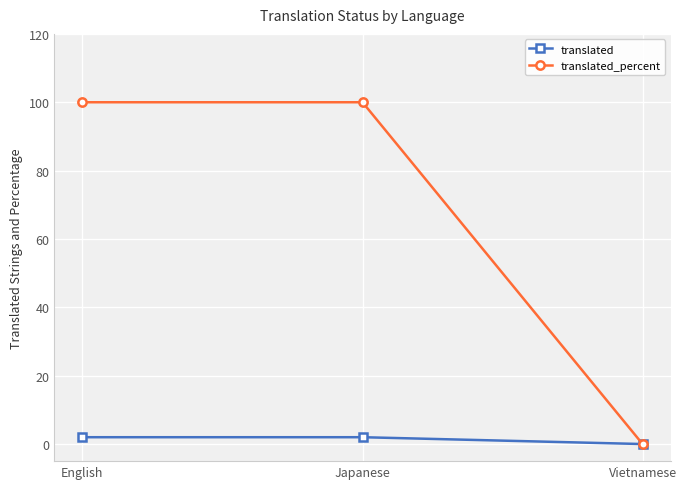

Which series has the largest range (max minus min)?

translated_percent